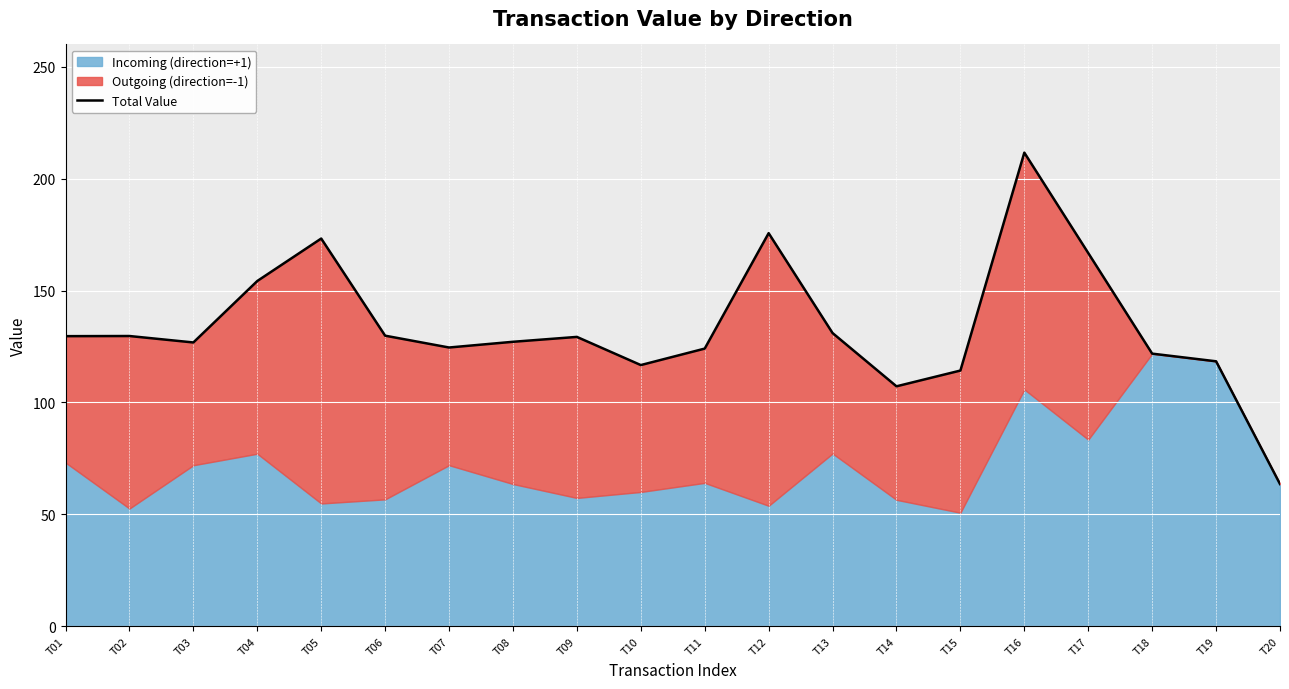

Which category has the lowest value across all series?

T20